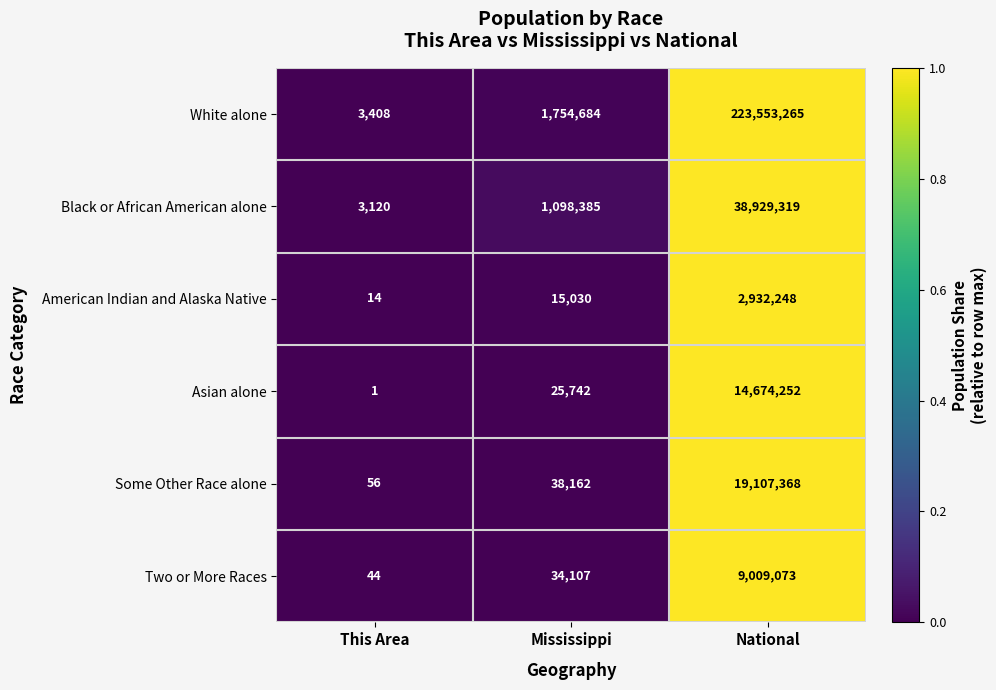

What is the average value of the American Indian and Alaska Native series?

982431